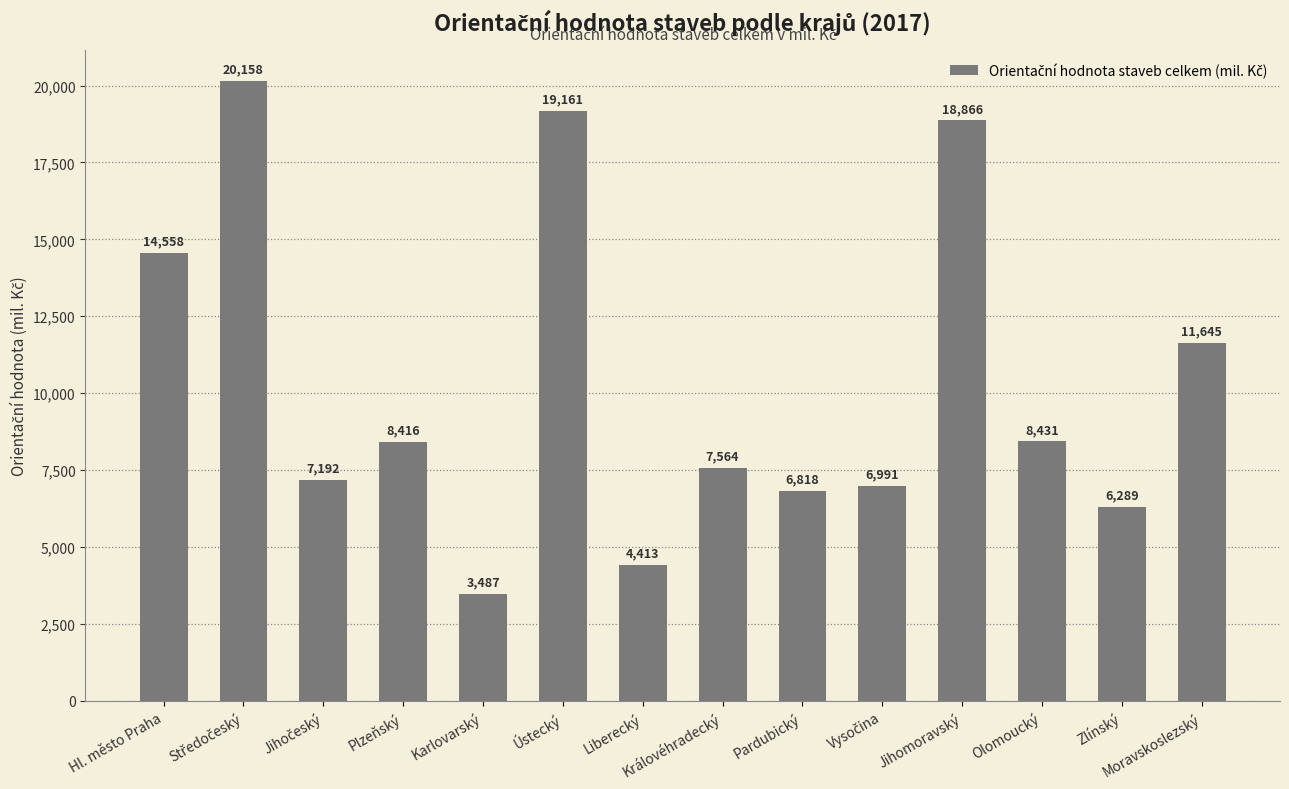

Where does the data first go above 8416?

Hl. město Praha